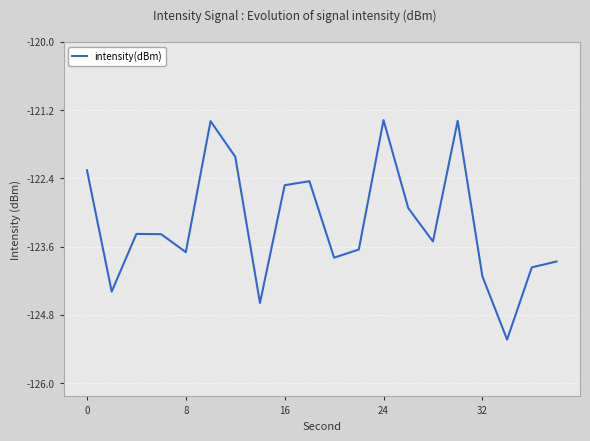

Reading right to left, what are all the values shown in this chart?

-123.9	-124.0	-125.2	-124.1	-121.4	-123.5	-122.9	-121.4	-123.7	-123.8	-122.4	-122.5	-124.6	-122.0	-121.4	-123.7	-123.4	-123.4	-124.4	-122.3